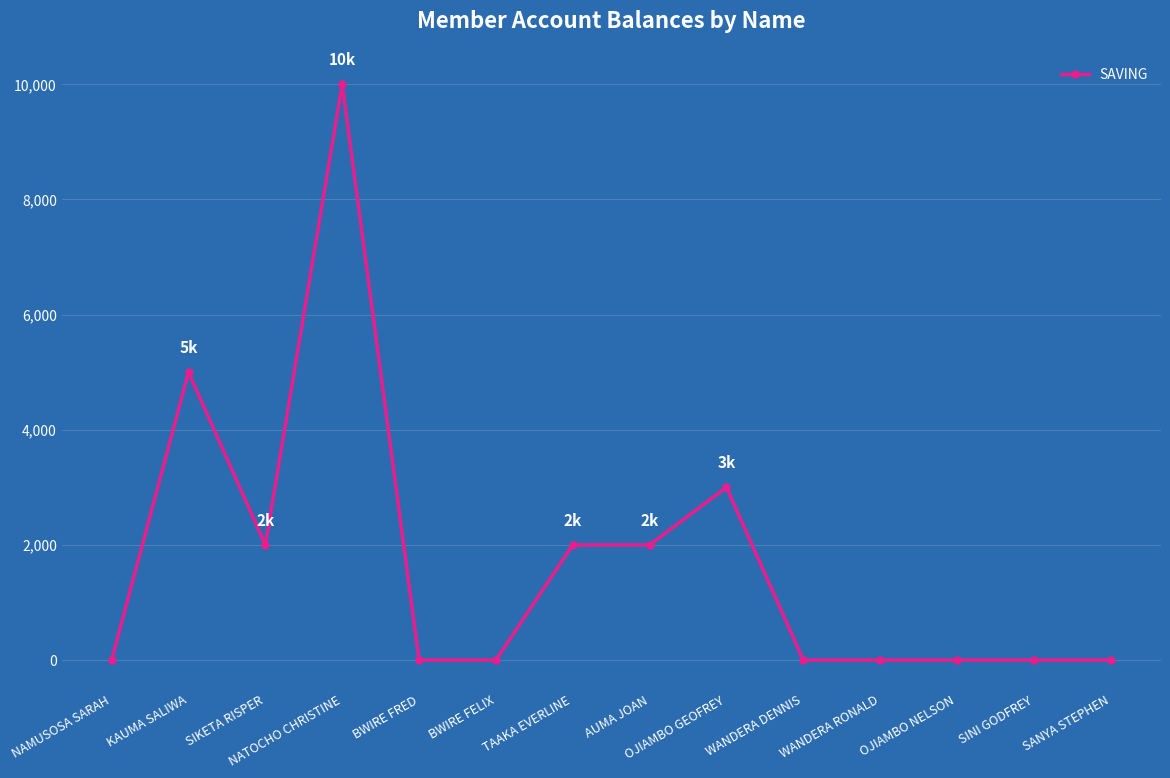

At which category does the chart reach its peak across all series?

NATOCHO CHRISTINE